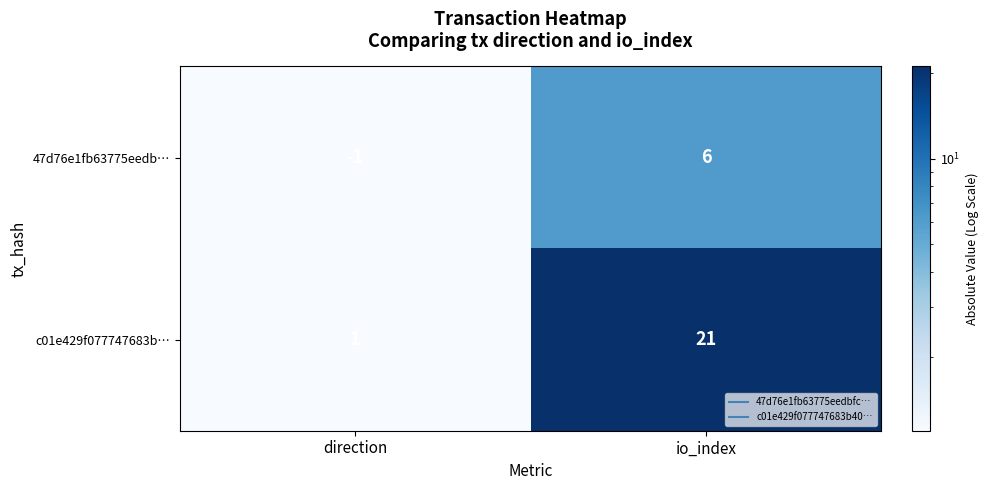

At which category is the sum across all series the highest?

io_index